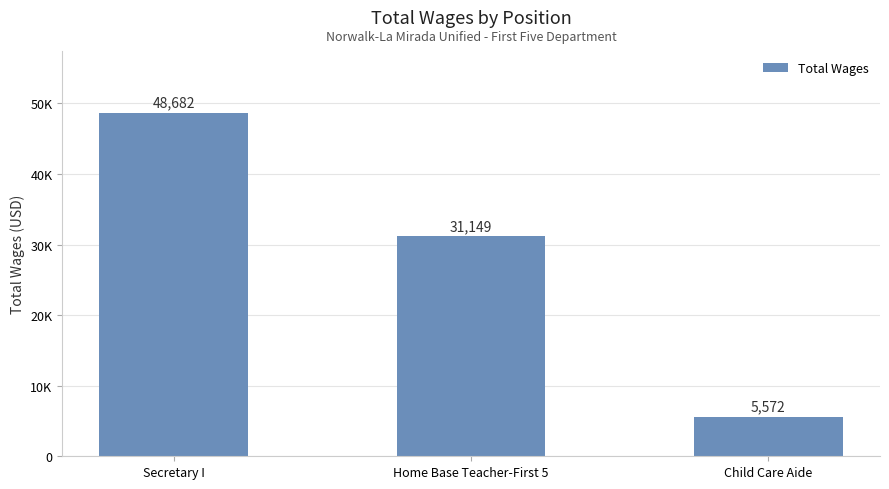

Does the chart contain any negative values?

No